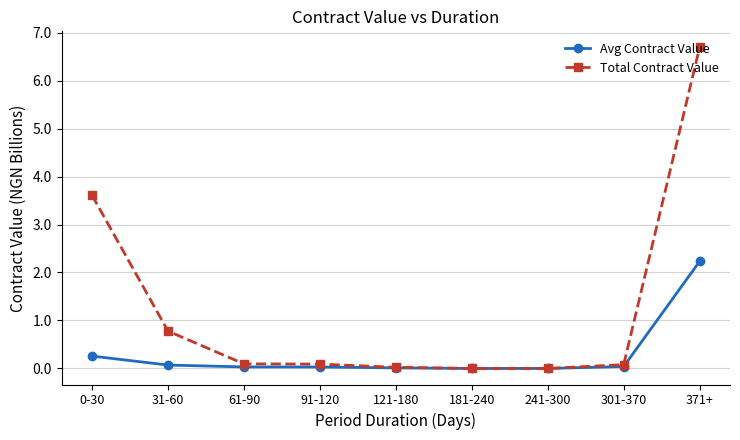

True or false: Total Contract Value has more than 2 interior local peaks.

False